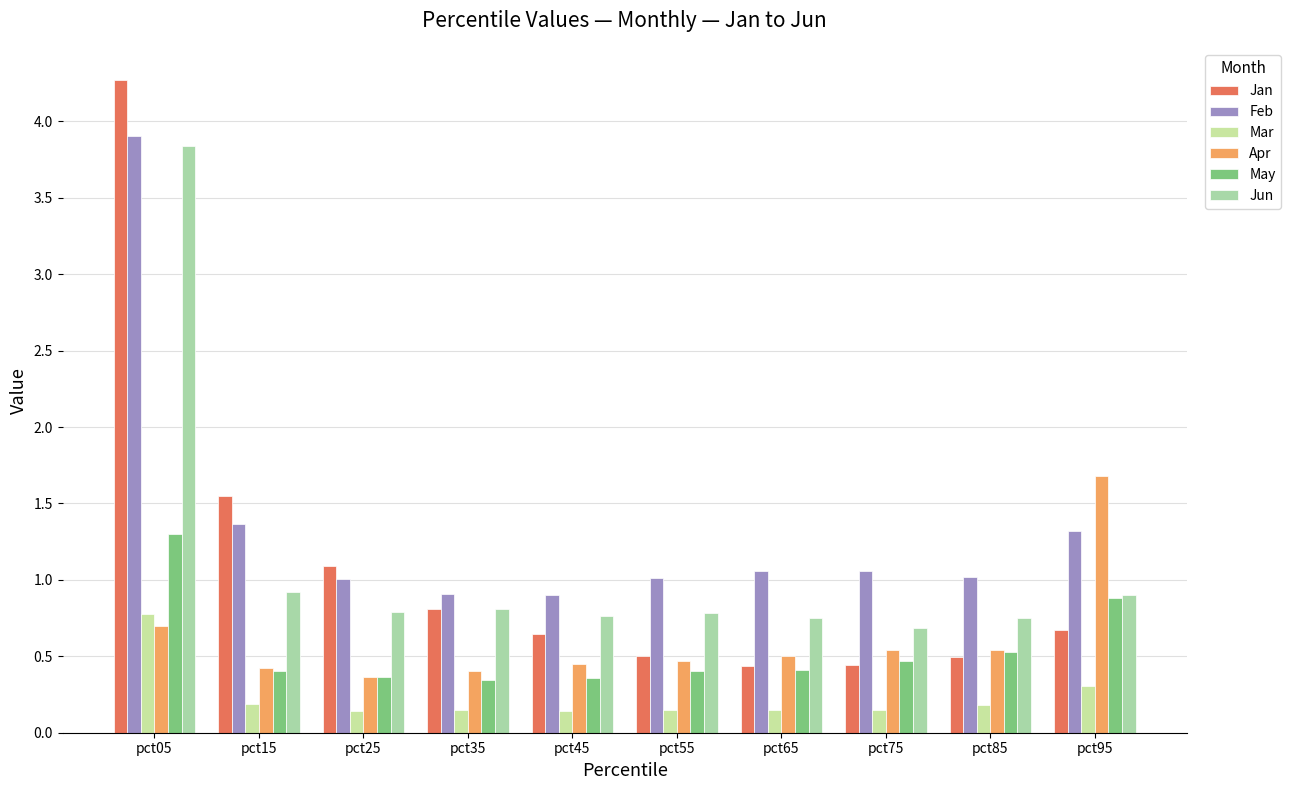

The Apr series shows 0.4 at pct45. True or false?

True